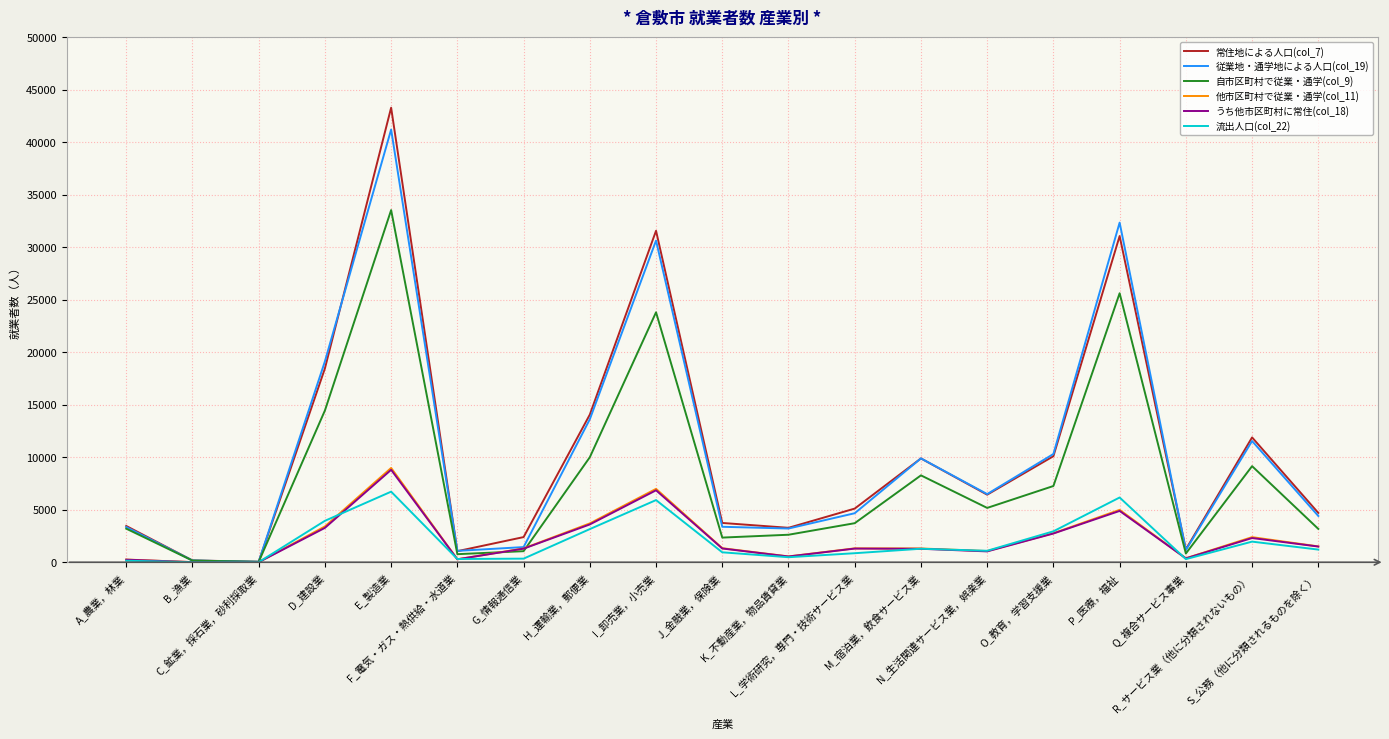

What is the greatest value displayed?

43296